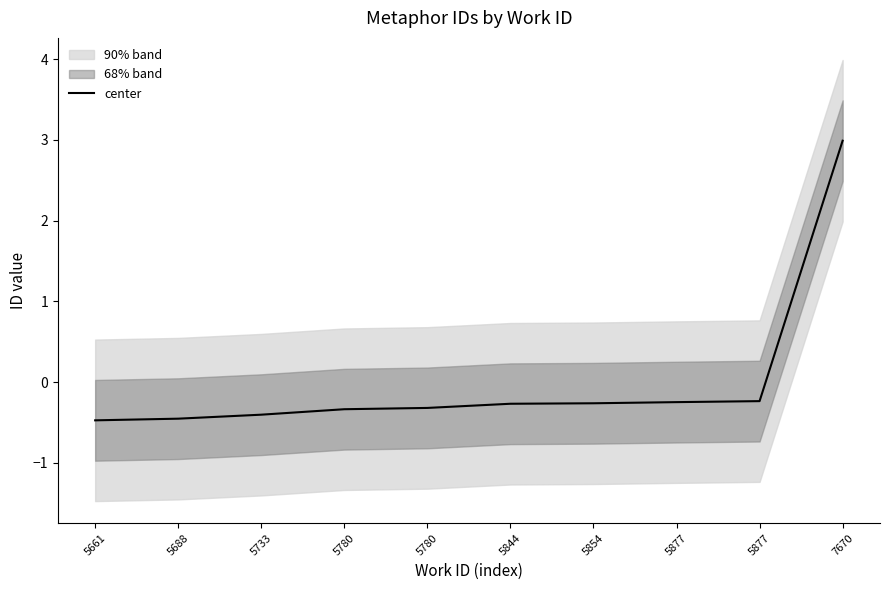

What is the sum of the values at 5844 and 5877?

-0.5